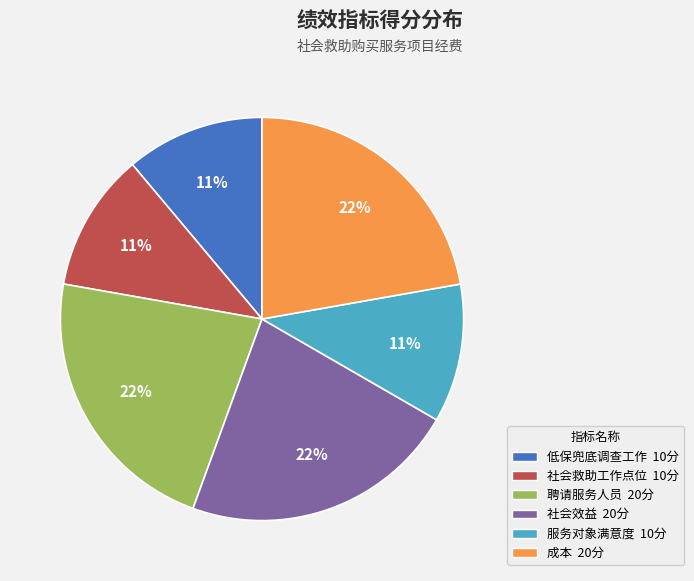

Does any single category account for the majority?

No